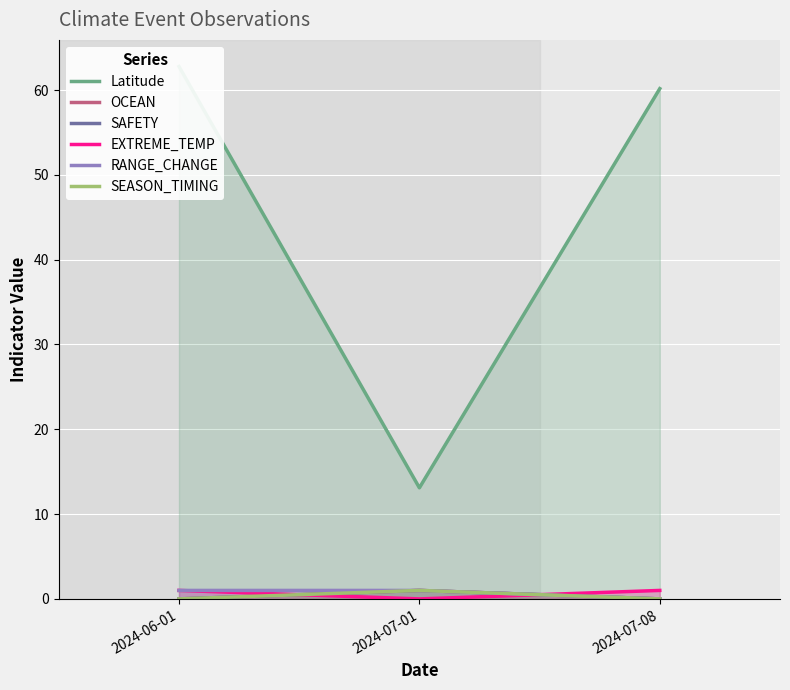

Is the value of OCEAN at 2024-07-01 greater than the value of SAFETY at 2024-06-01?

Yes